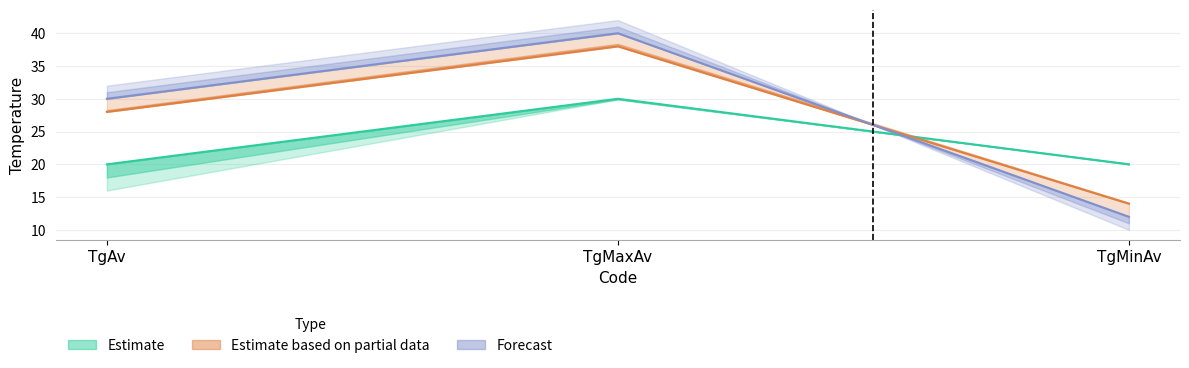

What is the label of the 1st point from the left?

TgAv